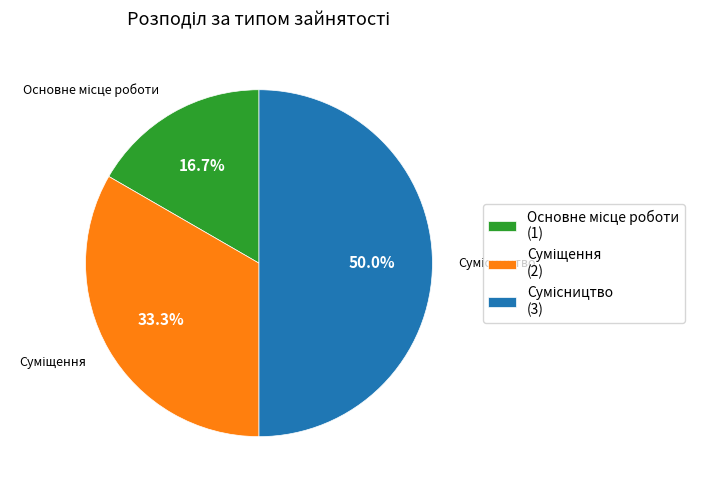

Count the number of slices in the pie.

3